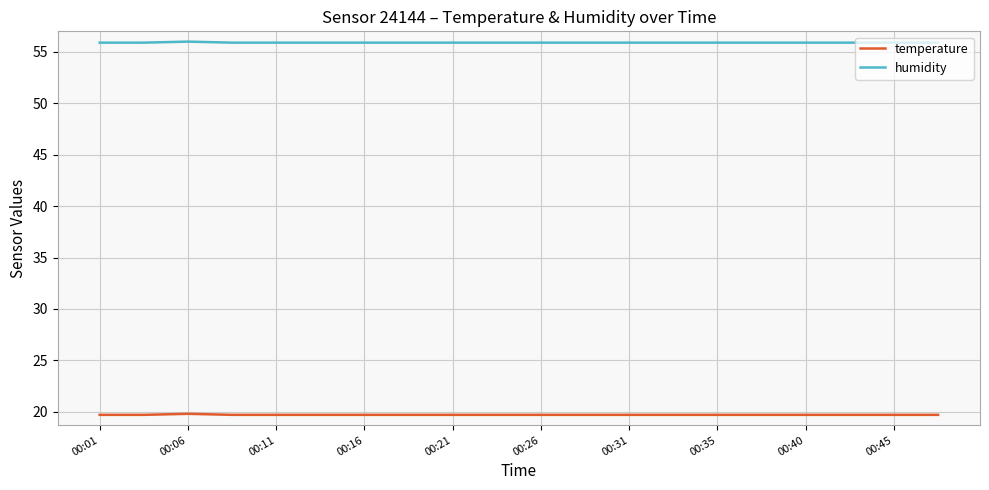

True or false: temperature and humidity intersect in this chart.

False